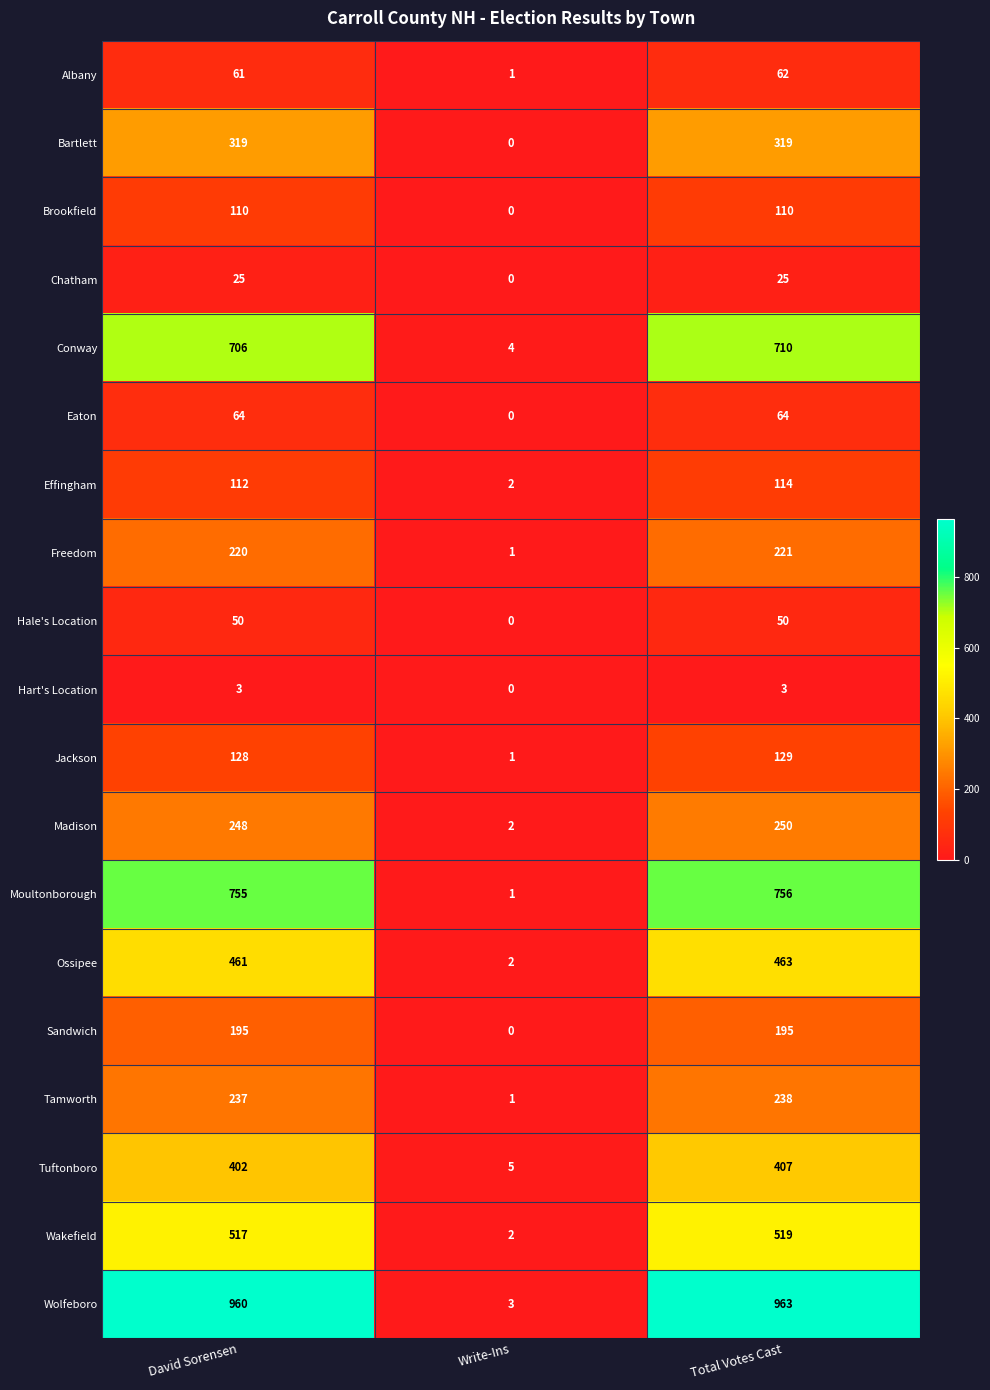

What is the maximum value for Jackson?

129